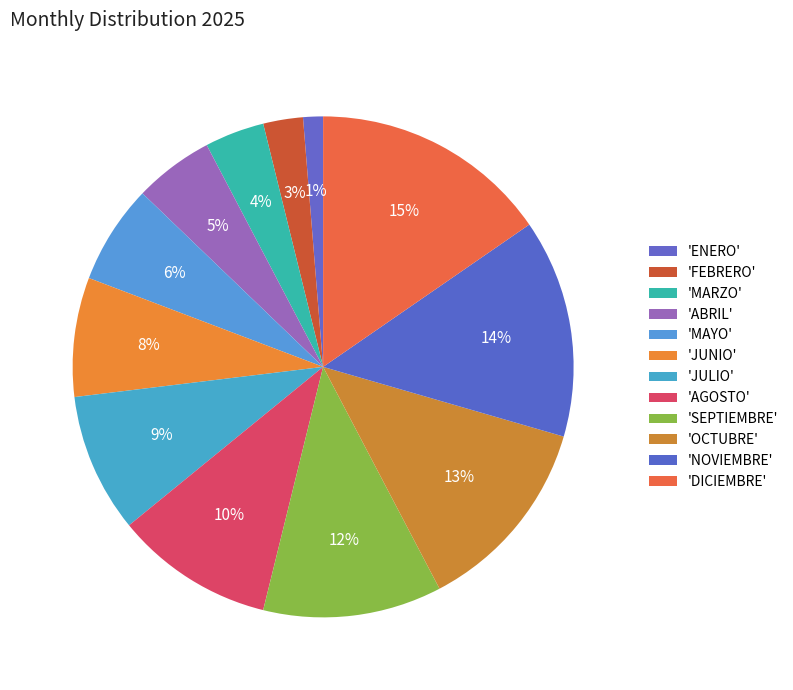

Rank the categories by value from highest to lowest.

DICIEMBRE, NOVIEMBRE, OCTUBRE, SEPTIEMBRE, AGOSTO, JULIO, JUNIO, MAYO, ABRIL, MARZO, FEBRERO, ENERO